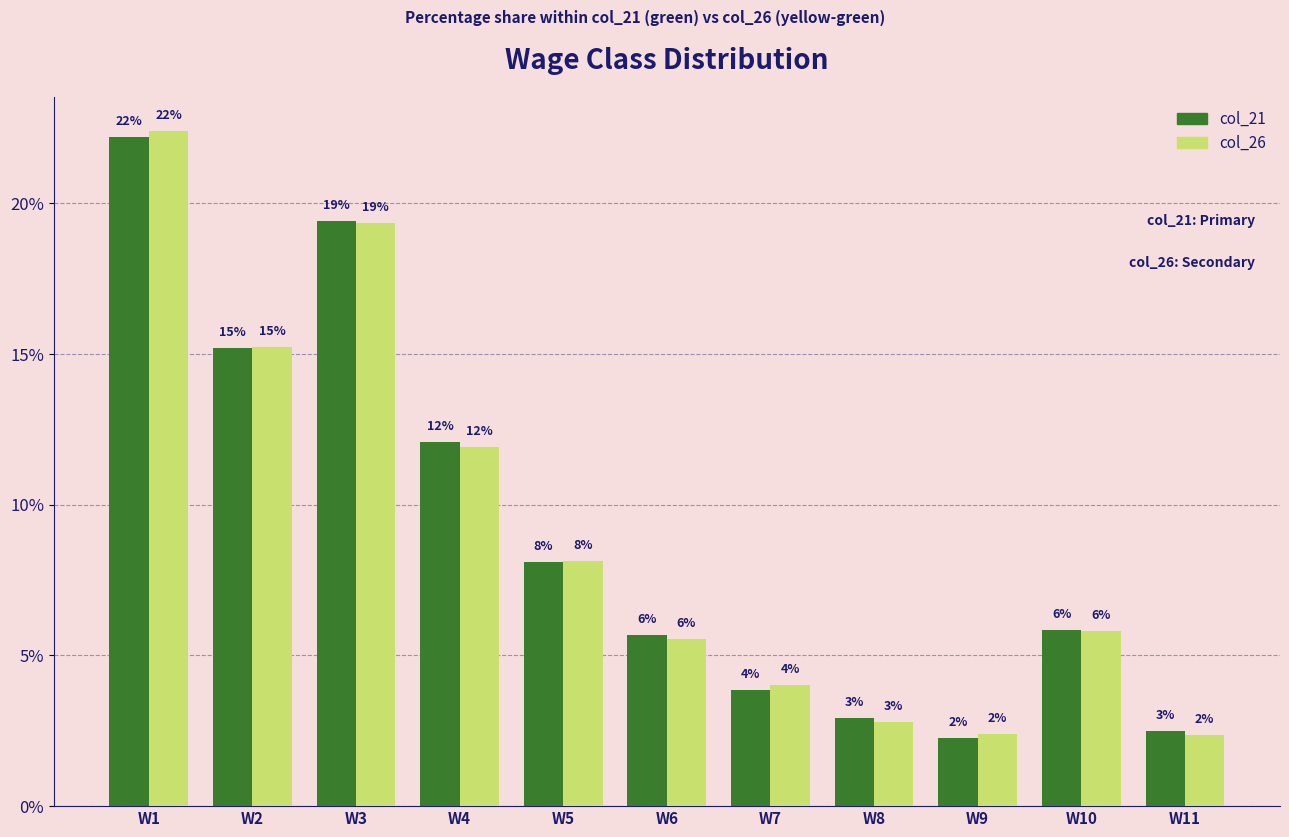

What are all the series names shown in the legend?

col_21, col_26